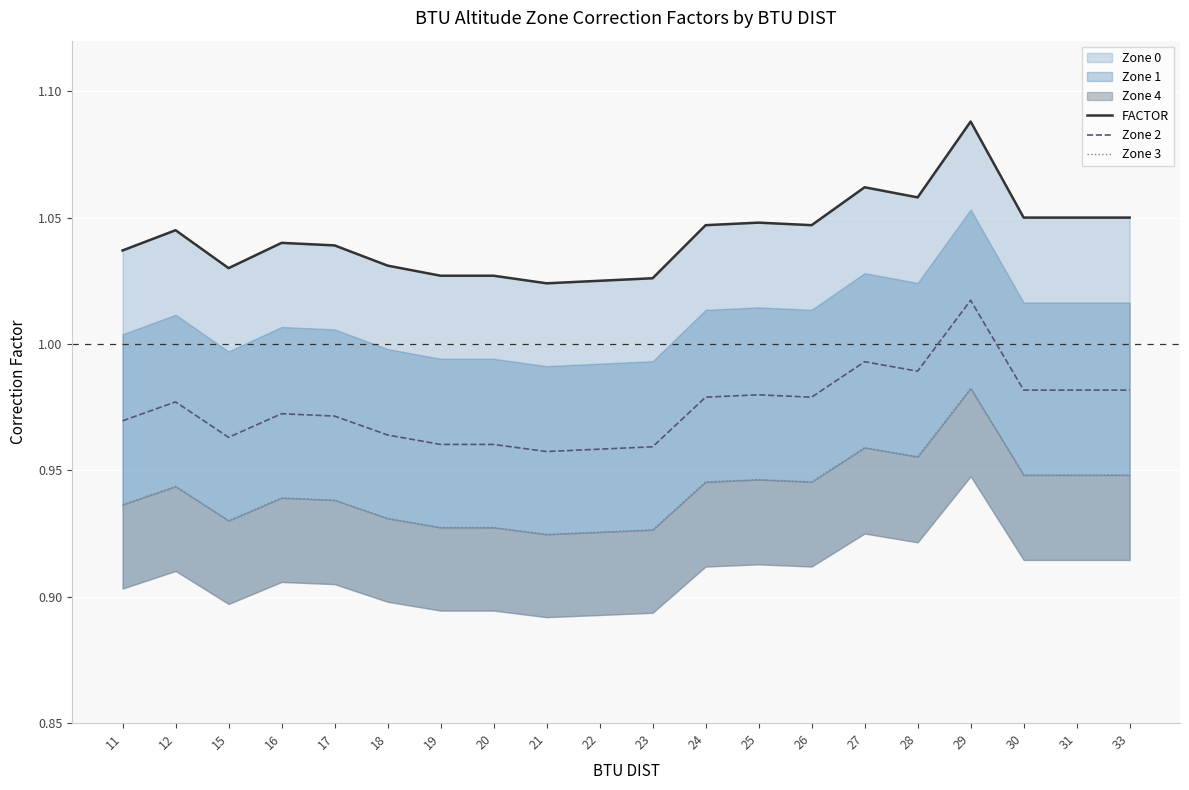

Which series has the largest total across all categories?

FACTOR